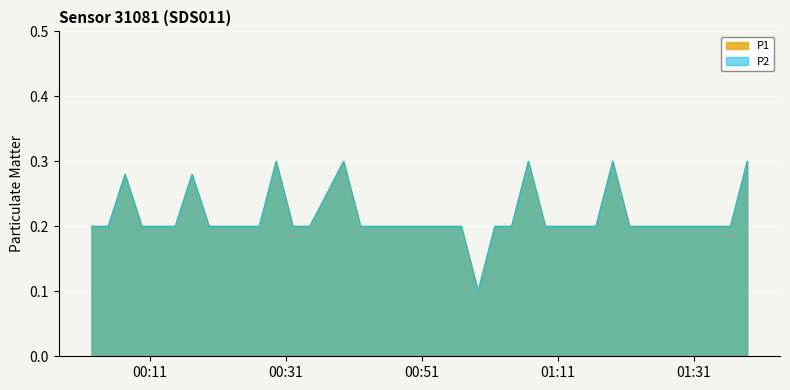

Which has a higher value, 2023-10-31T00:14:45 or 2023-10-31T01:33:55?

2023-10-31T00:14:45